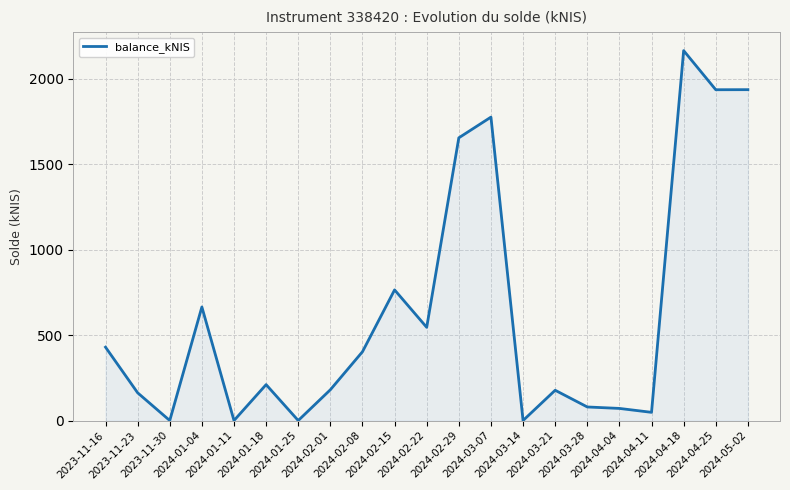

Where is the first local maximum?

2024-01-04